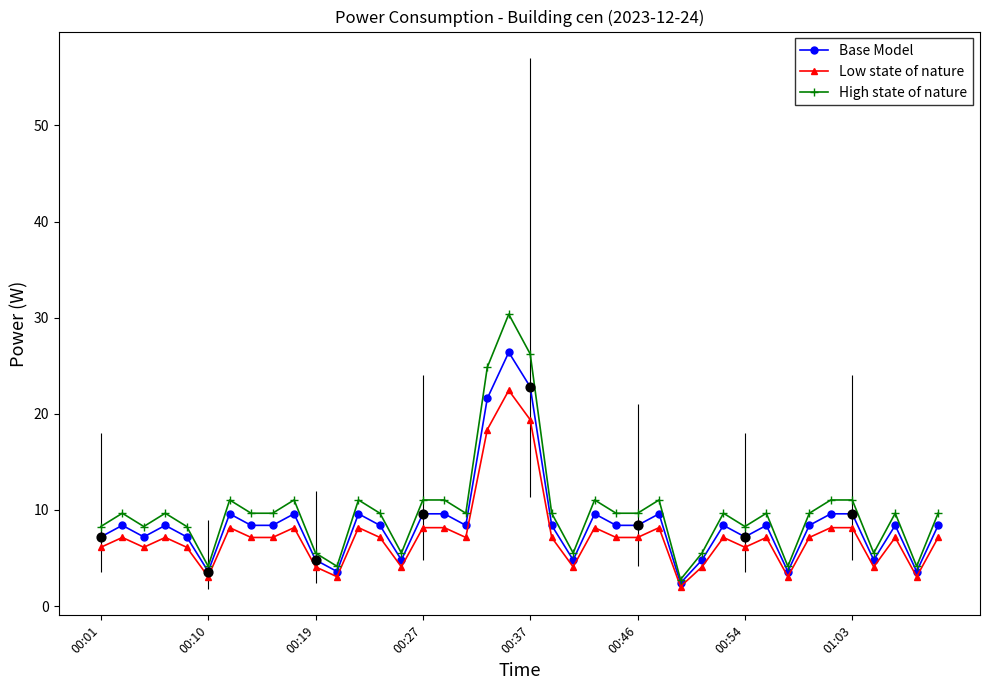

Which series has the widest spread of values?

High state of nature